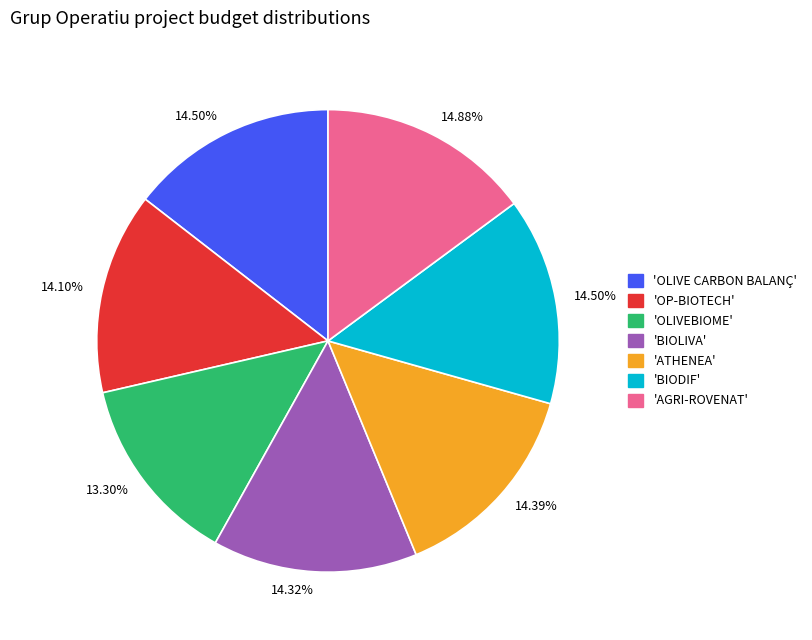

Is there any slice that represents more than half of the pie?

No